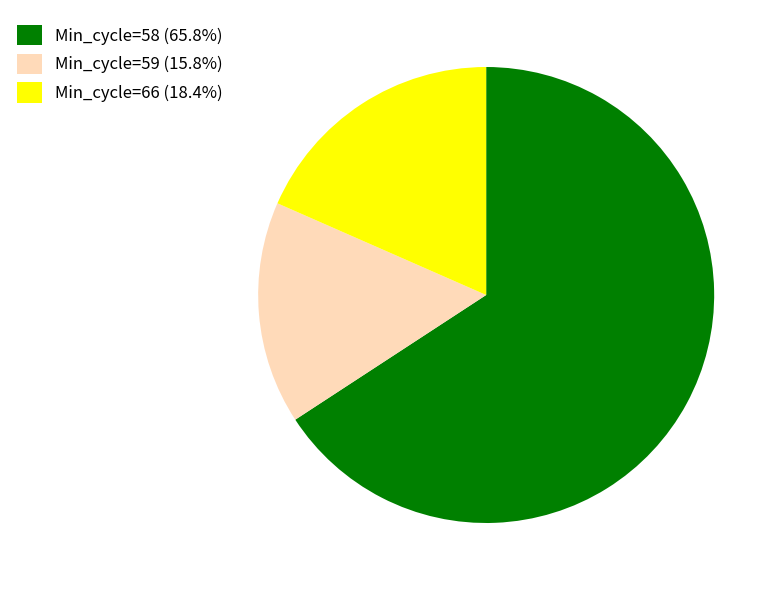

Does Min_cycle=66 (18.4%) represent more than half of the total?

No